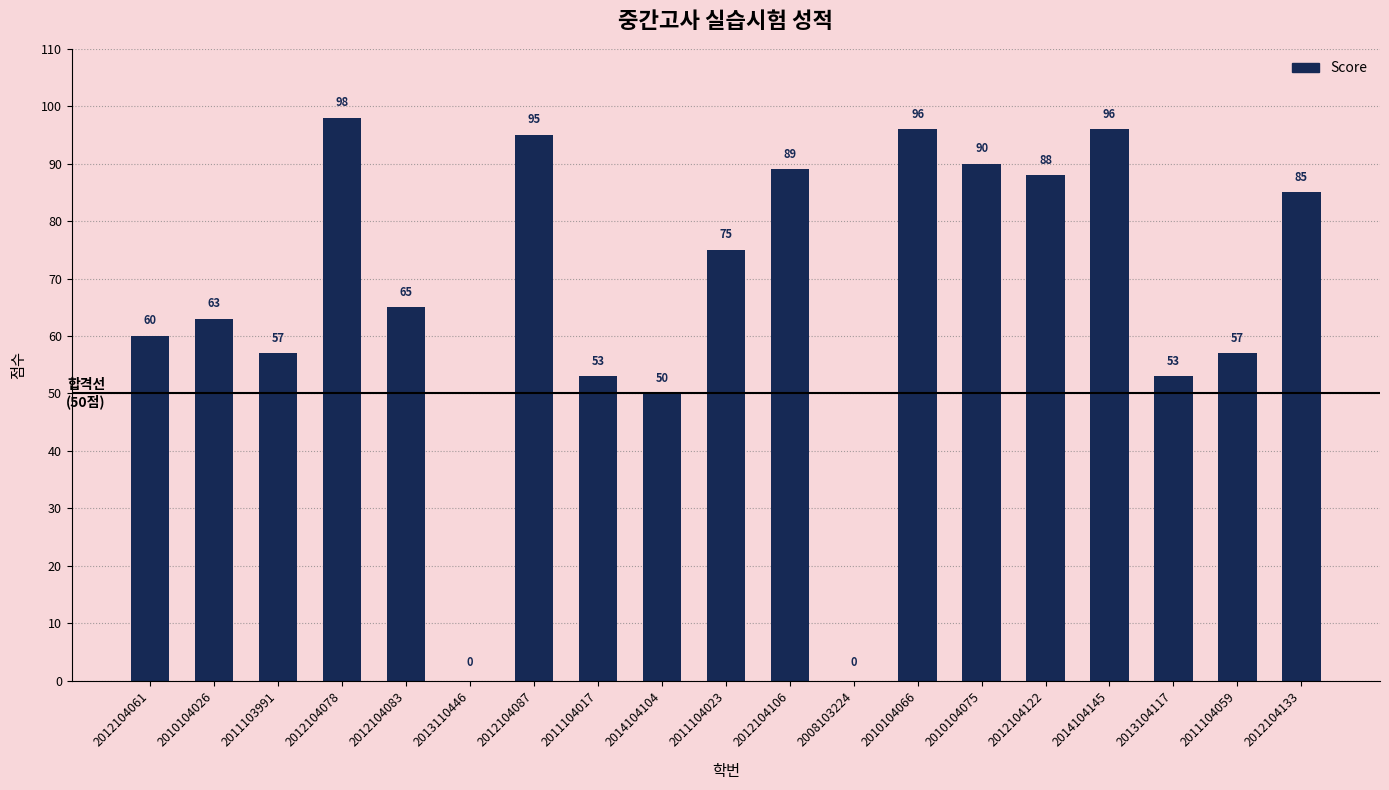

What is the sum of all values?

1270